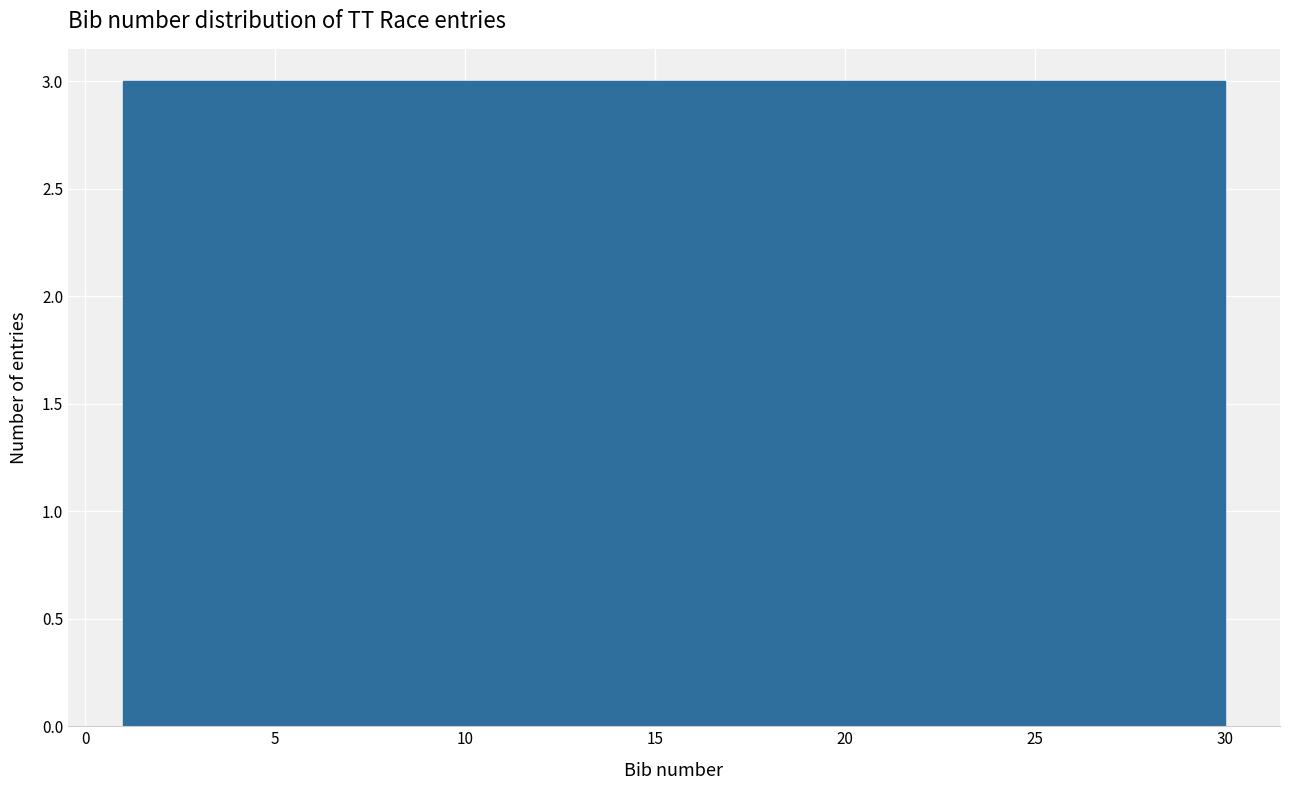

Reading left to right, transcribe this chart: for each bar, give the range it covers on the x-axis and its height. Neither the bar edges nor the heights are printed on the chart, so give them approximately, as read against the axes.

1.0 to 3.9: 3
3.9 to 6.8: 3
6.8 to 9.7: 3
9.7 to 12.6: 3
12.6 to 15.5: 3
15.5 to 18.4: 3
18.4 to 21.3: 3
21.3 to 24.2: 3
24.2 to 27.1: 3
27.1 to 30.0: 3